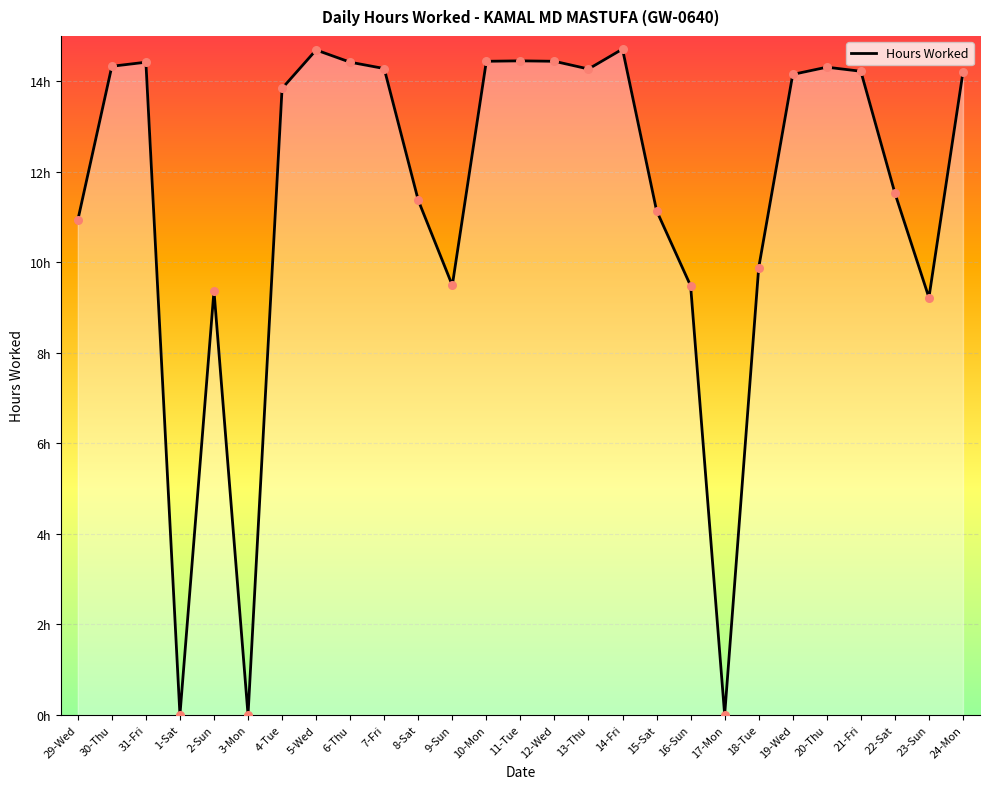

What is the change in value from 9-Sun to 18-Tue?

+0.4